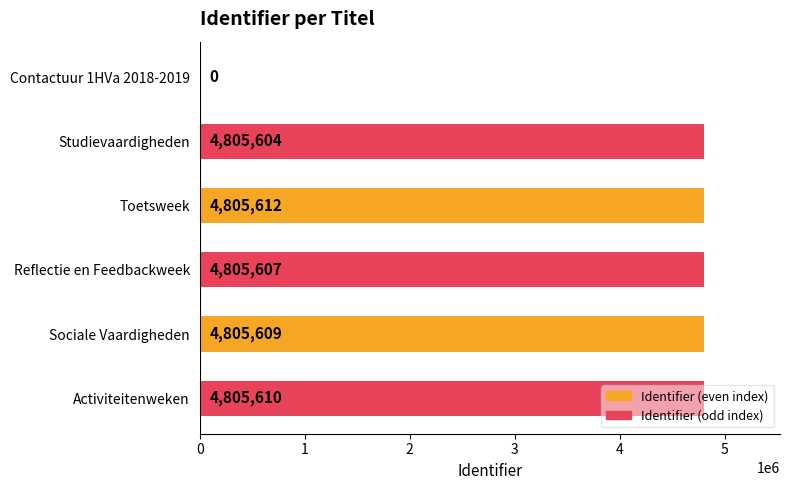

What is the total value across all series at Toetsweek?

9611219